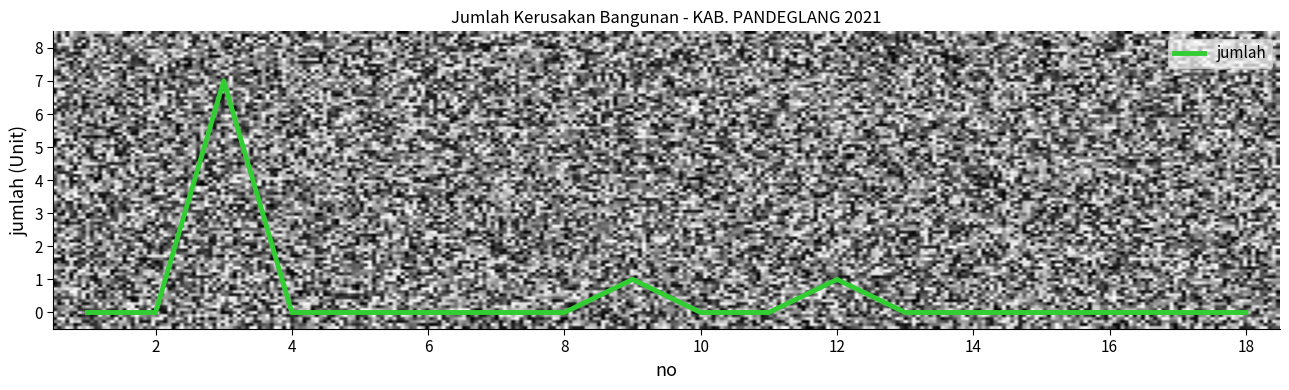

What is the maximum value shown in the chart?

7